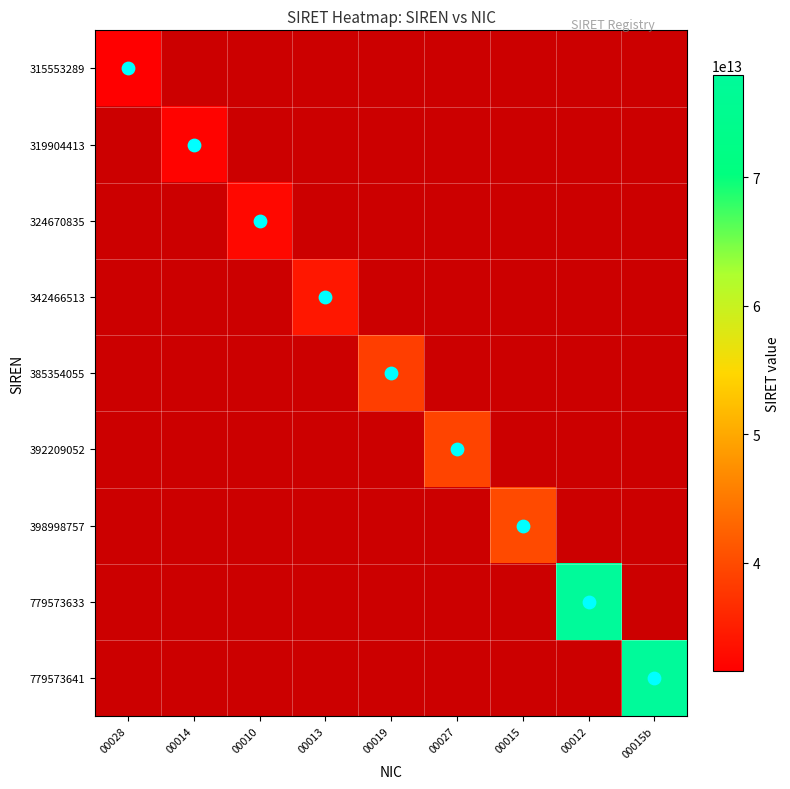

What is the smallest value displayed?

31555328900028.0